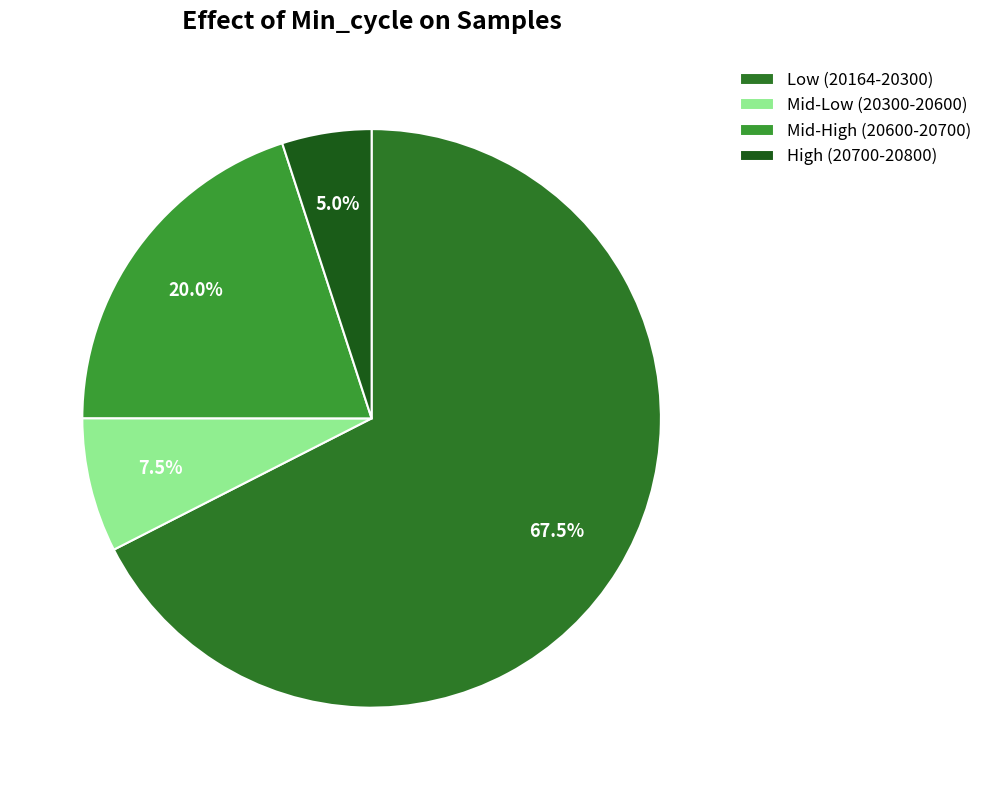

To the nearest percent, what is the average slice percentage?

25%